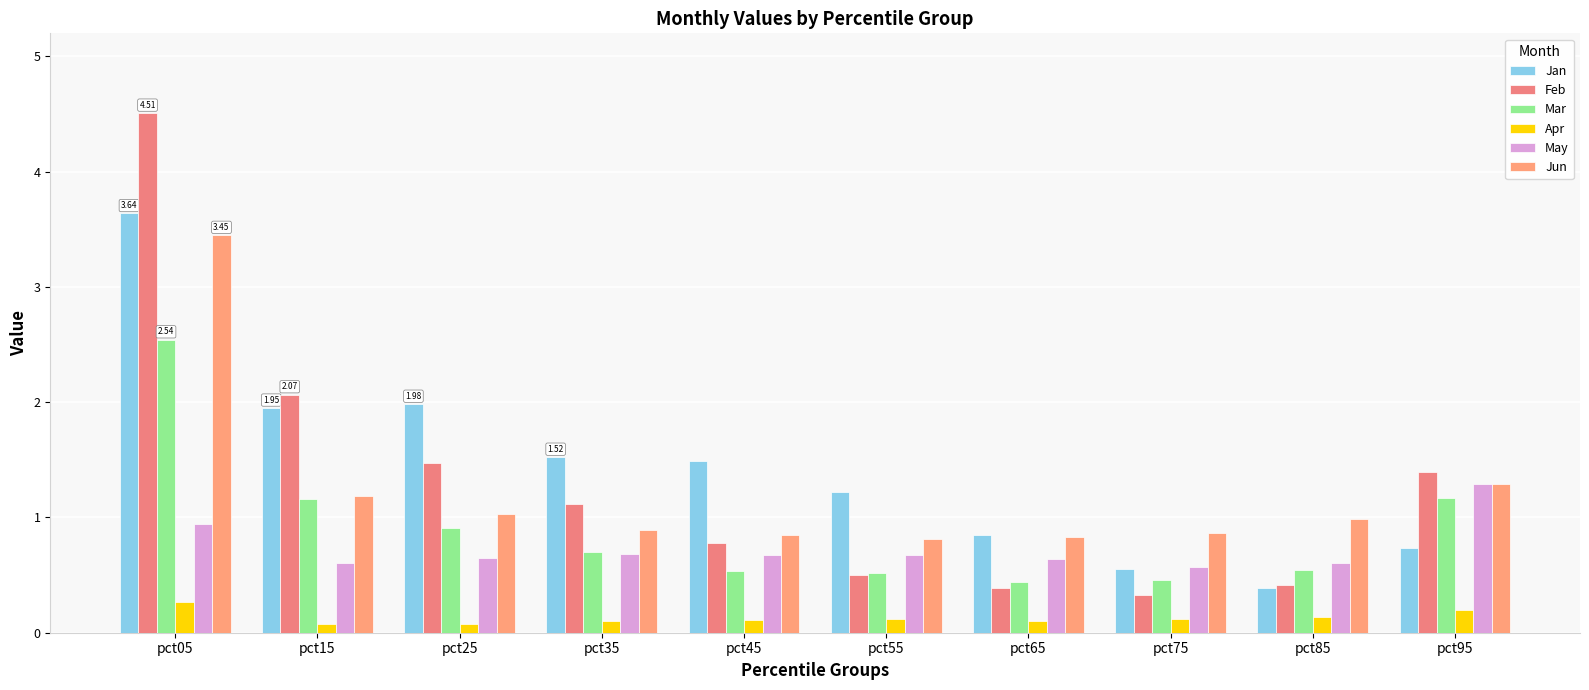

Which series changed the most between pct15 and pct75?

Feb